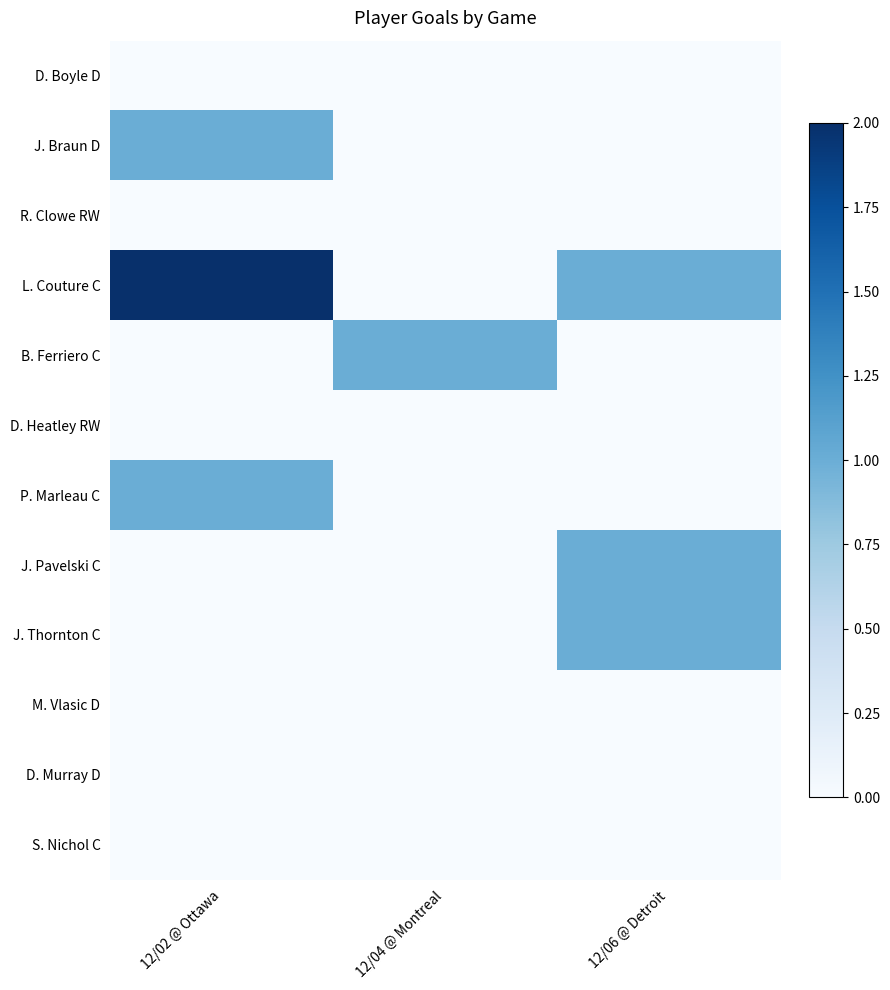

Reading right to left, what are all the values shown in this chart?

D. Boyle D: 12/06 @ Detroit=0	12/04 @ Montreal=0	12/02 @ Ottawa=0
J. Braun D: 12/06 @ Detroit=0	12/04 @ Montreal=0	12/02 @ Ottawa=1
R. Clowe RW: 12/06 @ Detroit=0	12/04 @ Montreal=0	12/02 @ Ottawa=0
L. Couture C: 12/06 @ Detroit=1	12/04 @ Montreal=0	12/02 @ Ottawa=2
B. Ferriero C: 12/06 @ Detroit=0	12/04 @ Montreal=1	12/02 @ Ottawa=0
D. Heatley RW: 12/06 @ Detroit=0	12/04 @ Montreal=0	12/02 @ Ottawa=0
P. Marleau C: 12/06 @ Detroit=0	12/04 @ Montreal=0	12/02 @ Ottawa=1
J. Pavelski C: 12/06 @ Detroit=1	12/04 @ Montreal=0	12/02 @ Ottawa=0
J. Thornton C: 12/06 @ Detroit=1	12/04 @ Montreal=0	12/02 @ Ottawa=0
M. Vlasic D: 12/06 @ Detroit=0	12/04 @ Montreal=0	12/02 @ Ottawa=0
D. Murray D: 12/06 @ Detroit=0	12/04 @ Montreal=0	12/02 @ Ottawa=0
S. Nichol C: 12/06 @ Detroit=0	12/04 @ Montreal=0	12/02 @ Ottawa=0